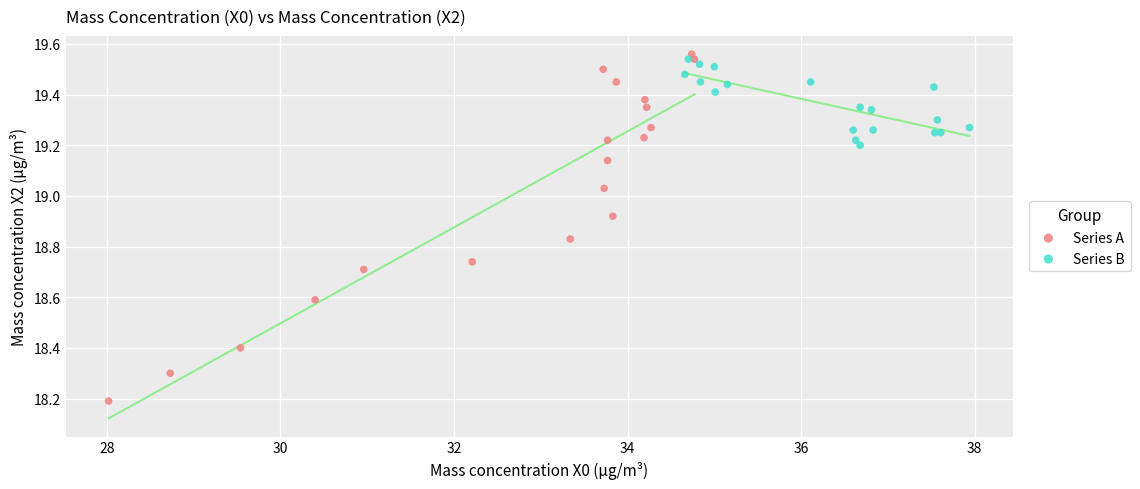

Which series reaches the maximum Y coordinate?

Series A